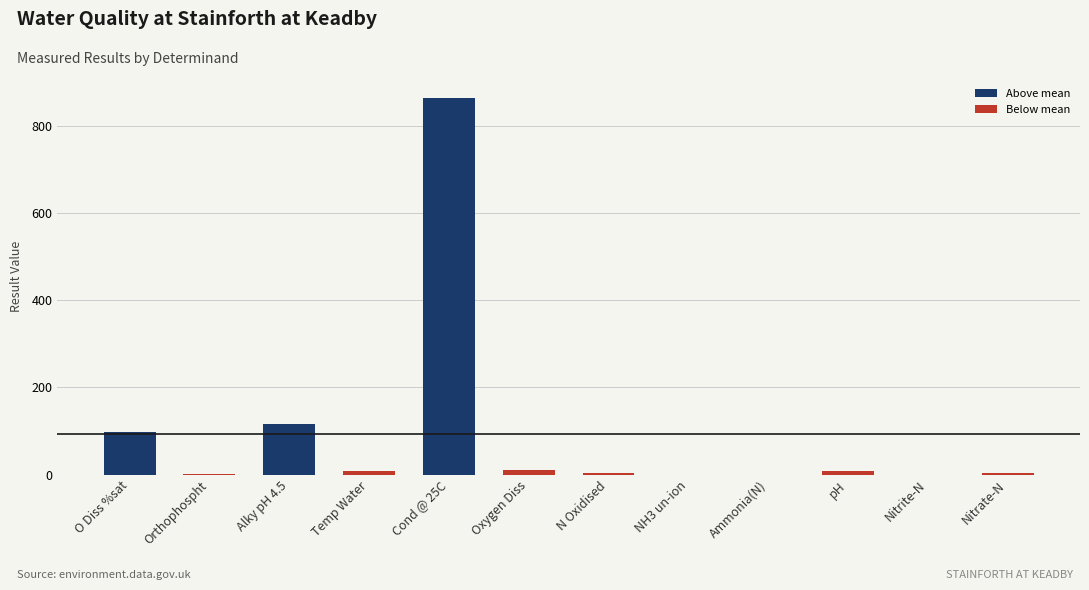

What is the maximum value shown in the chart?

865.0